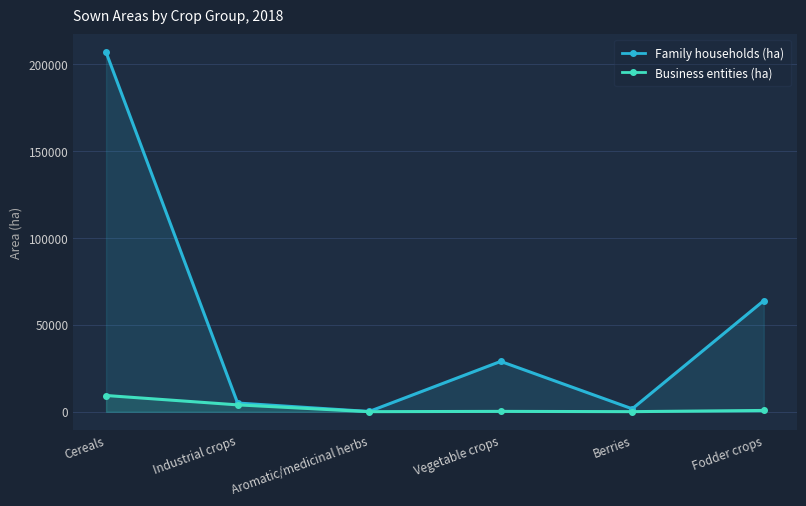

How many categories are shown in the chart?

6